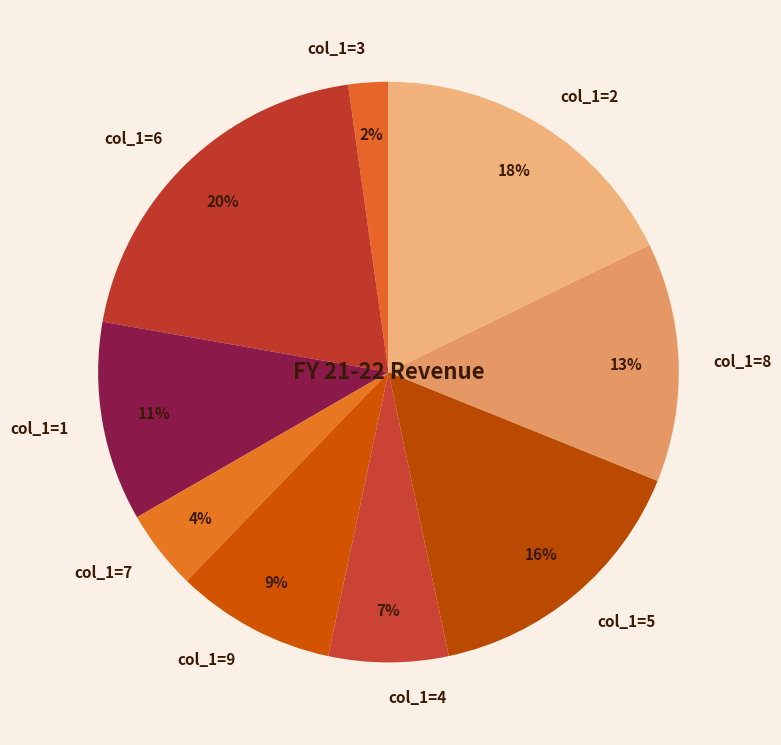

Do col_1=7 and col_1=1 together represent more than half of the pie?

No